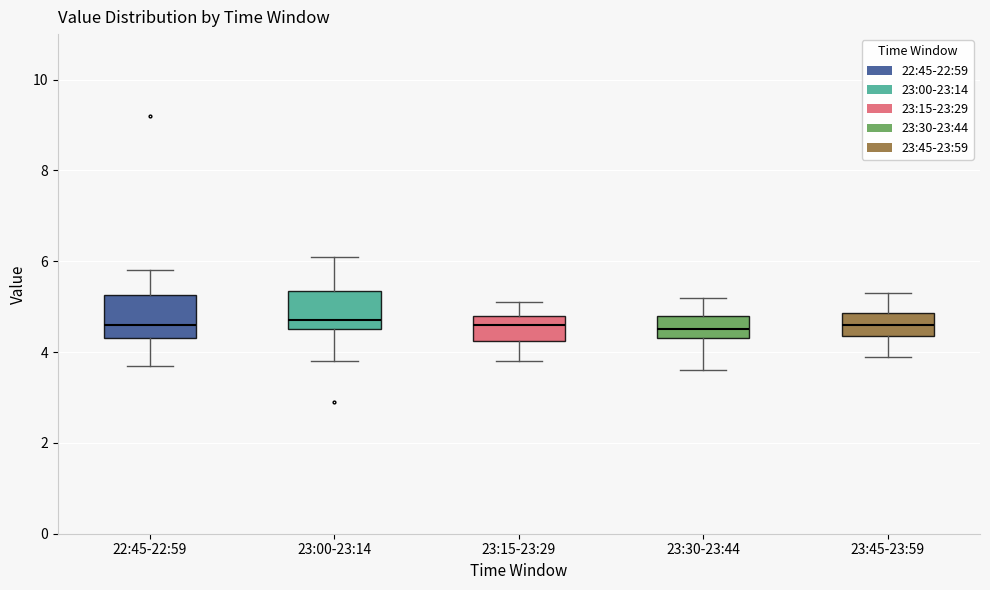

Reading left to right, read every box against the y-axis: the position of its median line, the range the box covers, and the ends of its whiskers. The values are not printed on the chart, so give them approximately, as read against the axis.

22:45-22:59: median 4.6, box 4.4 to 5.2, whiskers 3.8 to 5.8
23:00-23:14: median 4.8, box 4.6 to 5.4, whiskers 3.8 to 6.2
23:15-23:29: median 4.6, box 4.2 to 4.8, whiskers 3.8 to 5.2
23:30-23:44: median 4.6, box 4.4 to 4.8, whiskers 3.6 to 5.2
23:45-23:59: median 4.6, box 4.4 to 4.8, whiskers 4.0 to 5.4